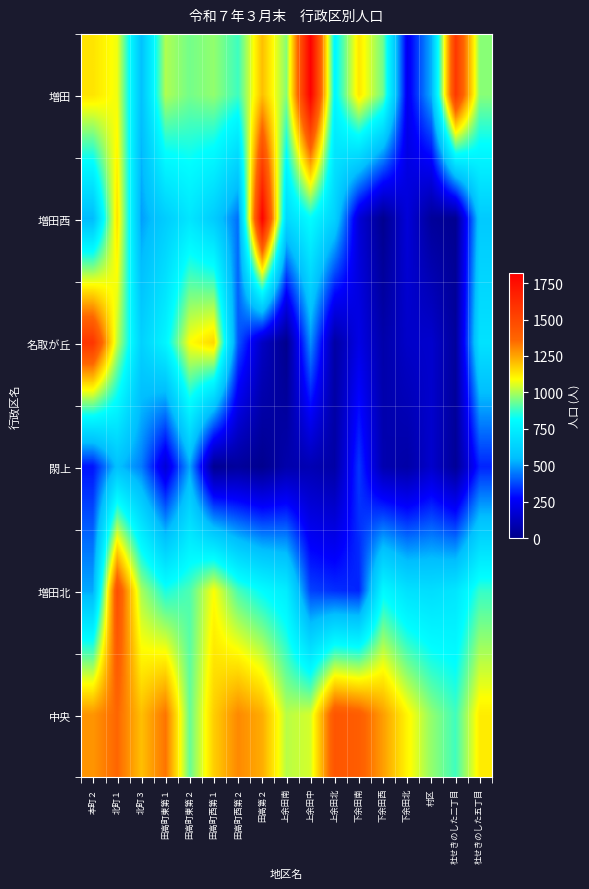

Reading left to right, extract all data points from this chart.

増田: 本町２=1136.9	北町１=1074.0	北町３=564.3	田高町東第１=1003.6	田高町東第２=941.9	田高町西第１=973.9	田高町西第２=882.0	田高第２=1204.2	上余田南=961.8	上余田中=1817.0	上余田北=788.2	下余田南=1132.7	下余田西=936.3	下余田北=234.7	村区=526.1	杜せきのした二丁目=1569.5	杜せきのした五丁目=963.6
増田西: 本町２=539.8	北町１=1141.1	北町３=499.8	田高町東第１=607.3	田高町東第２=715.0	田高町西第１=604.1	田高町西第２=431.3	田高第２=1807.8	上余田南=657.6	上余田中=812.5	上余田北=624.4	下余田南=179.5	下余田西=9.5	下余田北=187.1	村区=37.4	杜せきのした二丁目=13.5	杜せきのした五丁目=594.7
名取が丘: 本町２=1579.1	北町１=1022.5	北町３=627.7	田高町東第１=781.6	田高町東第２=1088.6	田高町西第１=1160.0	田高町西第２=399.0	田高第２=136.7	上余田南=7.0	上余田中=480.1	上余田北=59.9	下余田南=217.3	下余田西=74.7	下余田北=146.8	村区=158.2	杜せきのした二丁目=40.9	杜せきのした五丁目=698.6
閖上: 本町２=298.4	北町１=561.0	北町３=450.4	田高町東第１=182.2	田高町東第２=509.9	田高町西第１=18.5	田高町西第２=43.6	田高第２=9.3	上余田南=78.7	上余田中=98.4	上余田北=63.3	下余田南=352.9	下余田西=88.2	下余田北=66.0	村区=156.5	杜せきのした二丁目=30.4	杜せきのした五丁目=324.1
増田北: 本町２=515.5	北町１=1466.8	北町３=995.9	田高町東第１=844.3	田高町東第２=901.1	田高町西第１=1088.0	田高町西第２=895.4	田高第２=811.1	上余田南=745.0	上余田中=365.4	上余田北=338.8	下余田南=324.6	下余田西=797.7	下余田北=695.3	村区=680.4	杜せきのした二丁目=713.1	杜せきのした五丁目=874.5
中央: 本町２=1278.7	北町１=1361.6	北町３=1203.0	田高町東第１=1336.5	田高町東第２=927.8	田高町西第１=1175.5	田高町西第２=1299.8	田高第２=1236.1	上余田南=1014.8	上余田中=1044.8	上余田北=1436.2	下余田南=1397.9	下余田西=1261.6	下余田北=1105.1	村区=972.8	杜せきのした二丁目=886.4	杜せきのした五丁目=1122.3